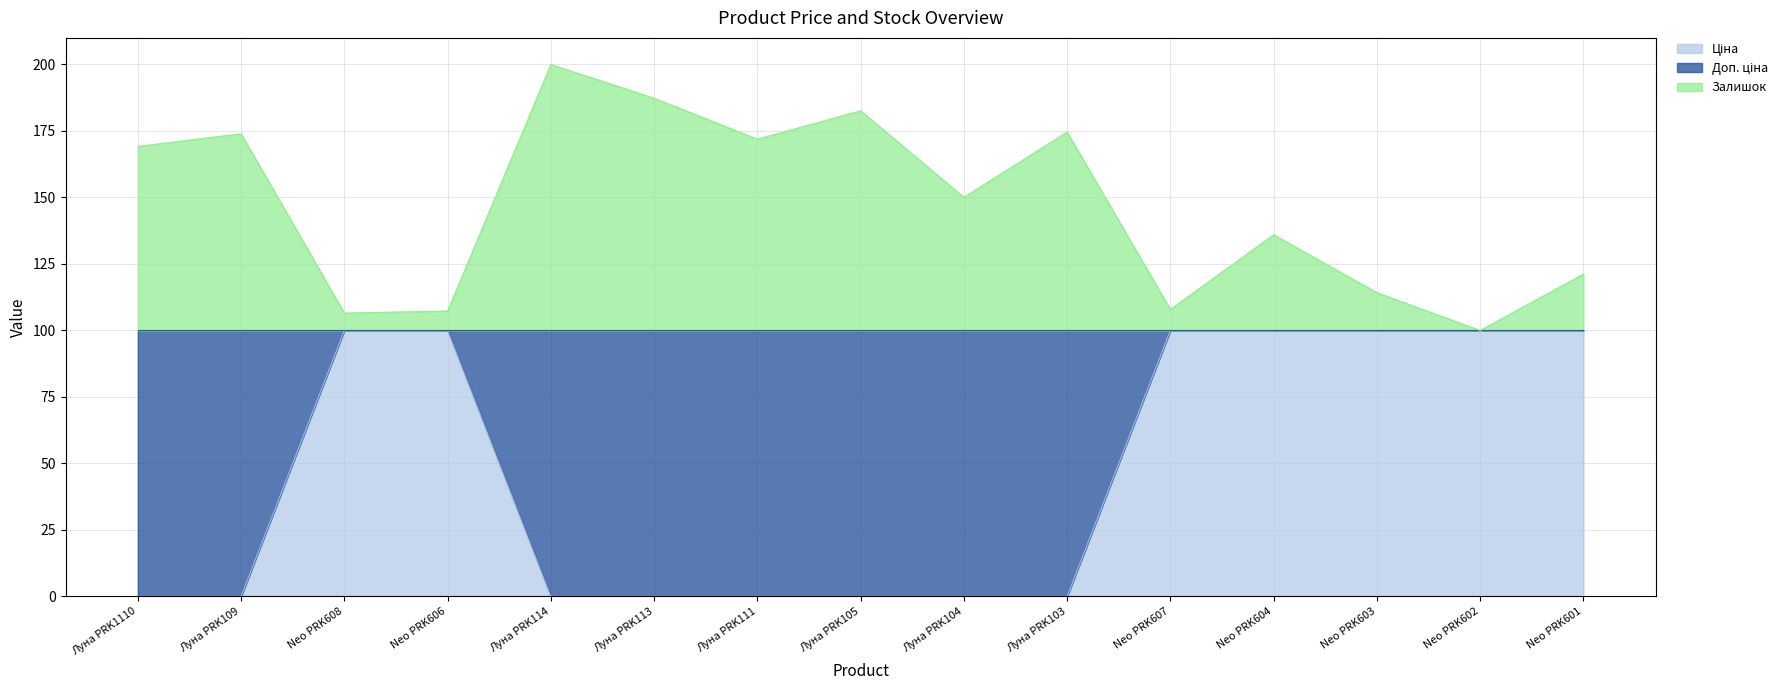

What is the highest value of the Ціна series?

100.0